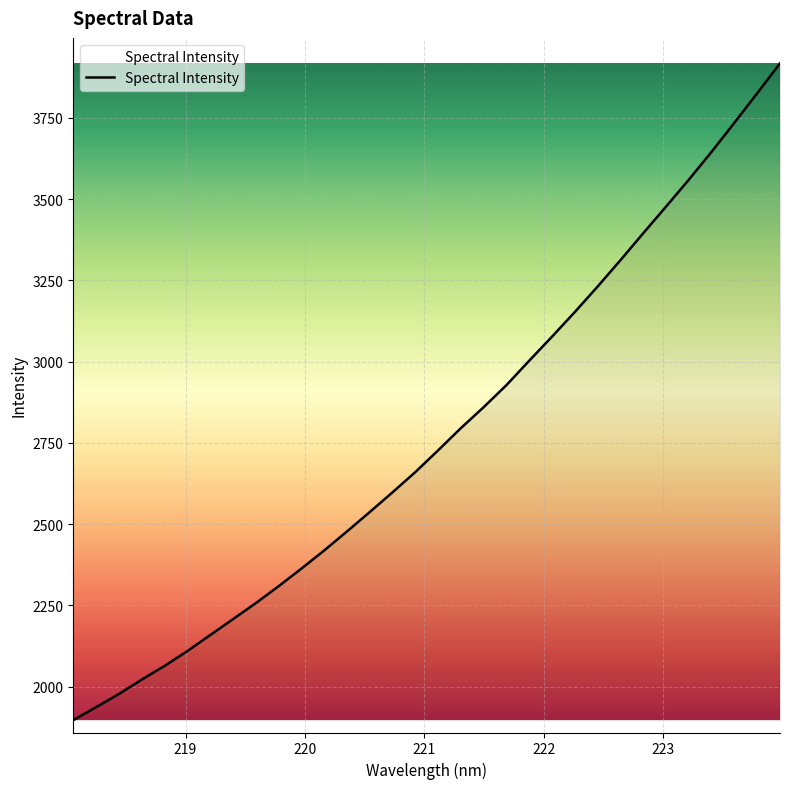

What is the difference between the maximum and minimum values?

2021.1